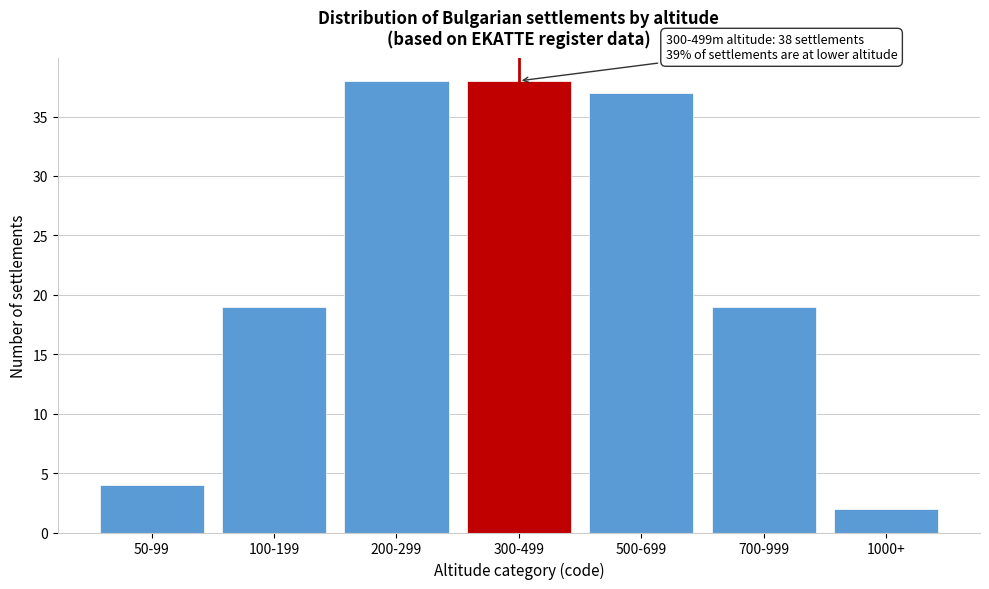

Reading left to right, what are all the values shown in this chart?

4	19	38	38	37	19	2